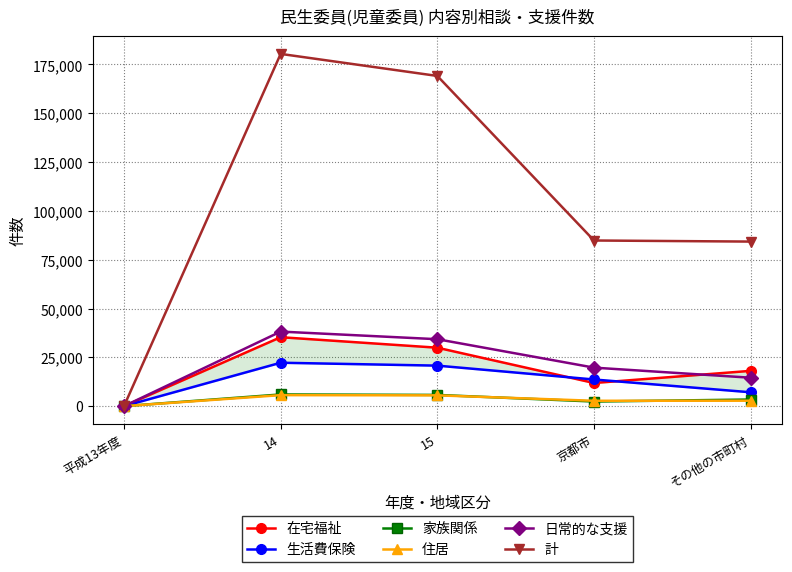

Is the value of 計 at その他の市町村 greater than the value of 在宅福祉 at その他の市町村?

Yes